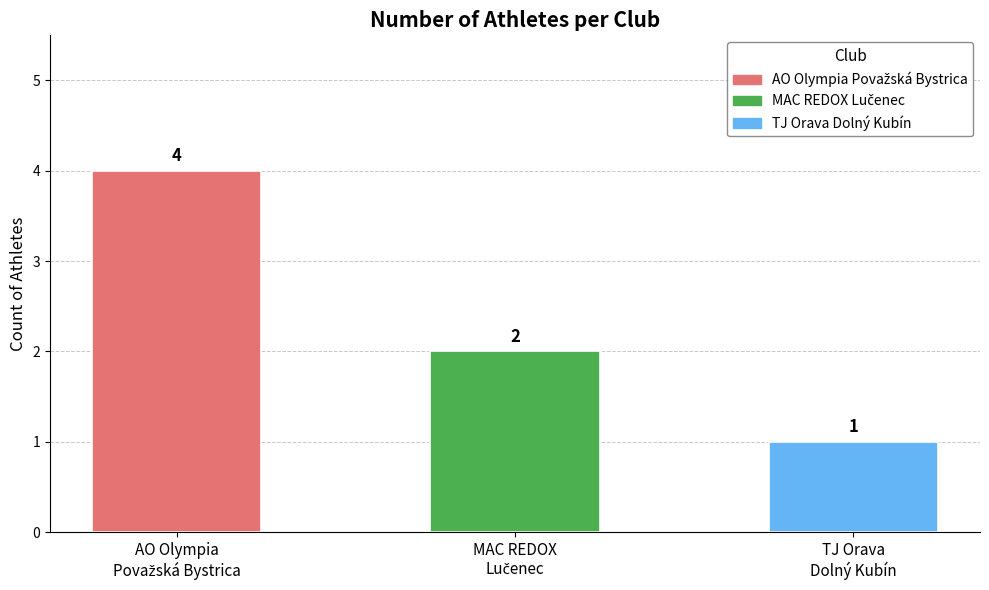

The chart shows a value of 1 at TJ Orava Dolný Kubín. True or false?

True